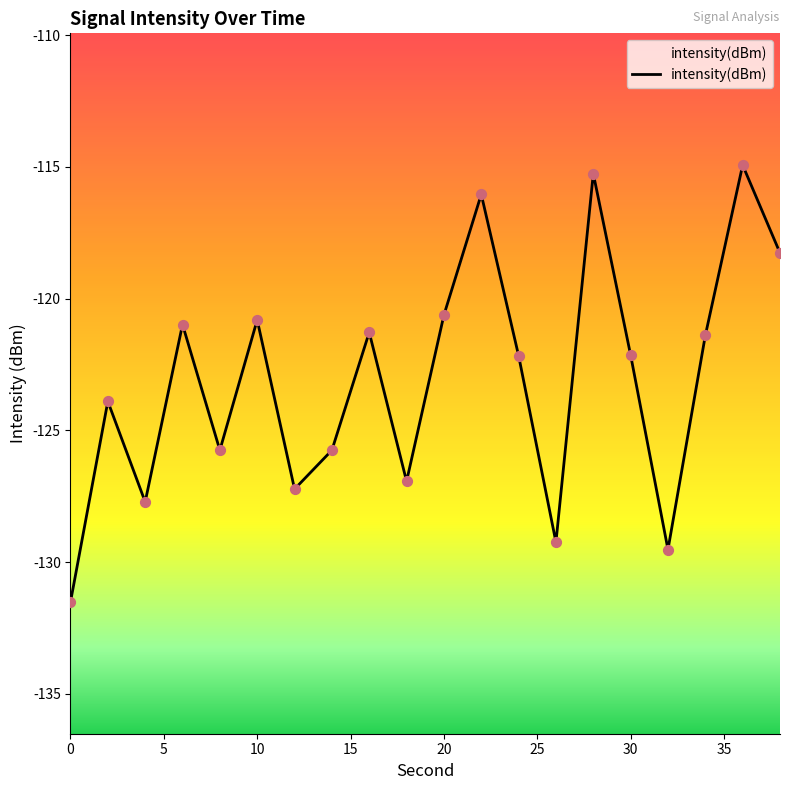

What is the change in value from 8 to 20?

+5.1